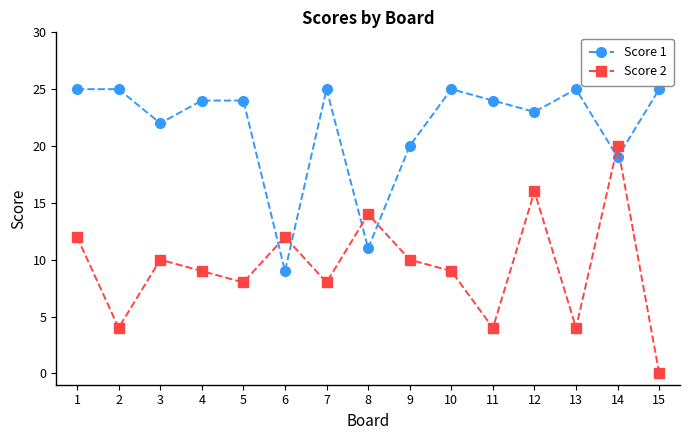

At which label is Score 1 closest to 17?

14